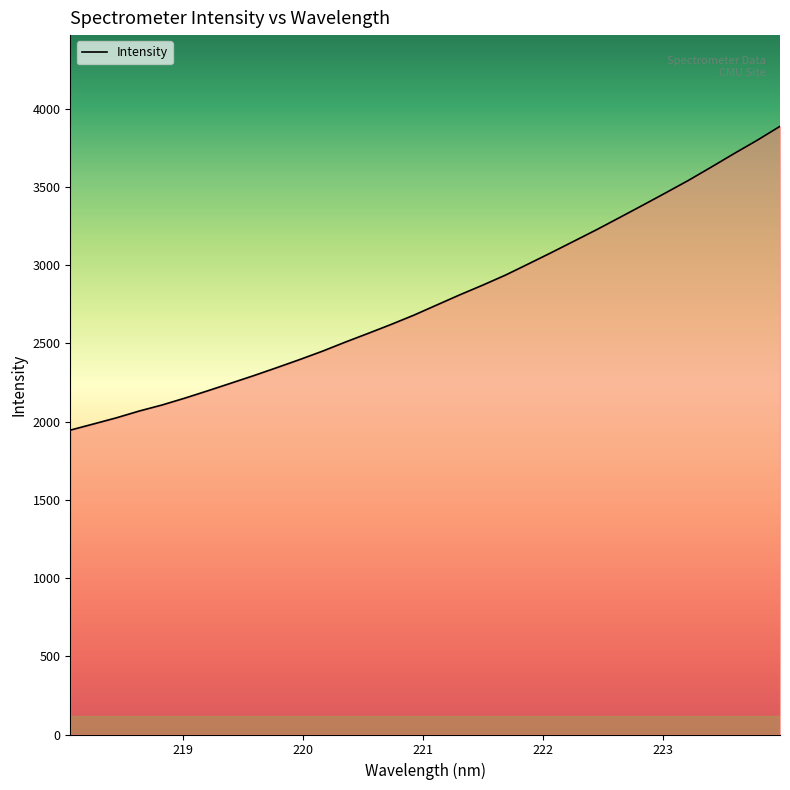

What is the difference between the maximum and minimum values?

1942.3